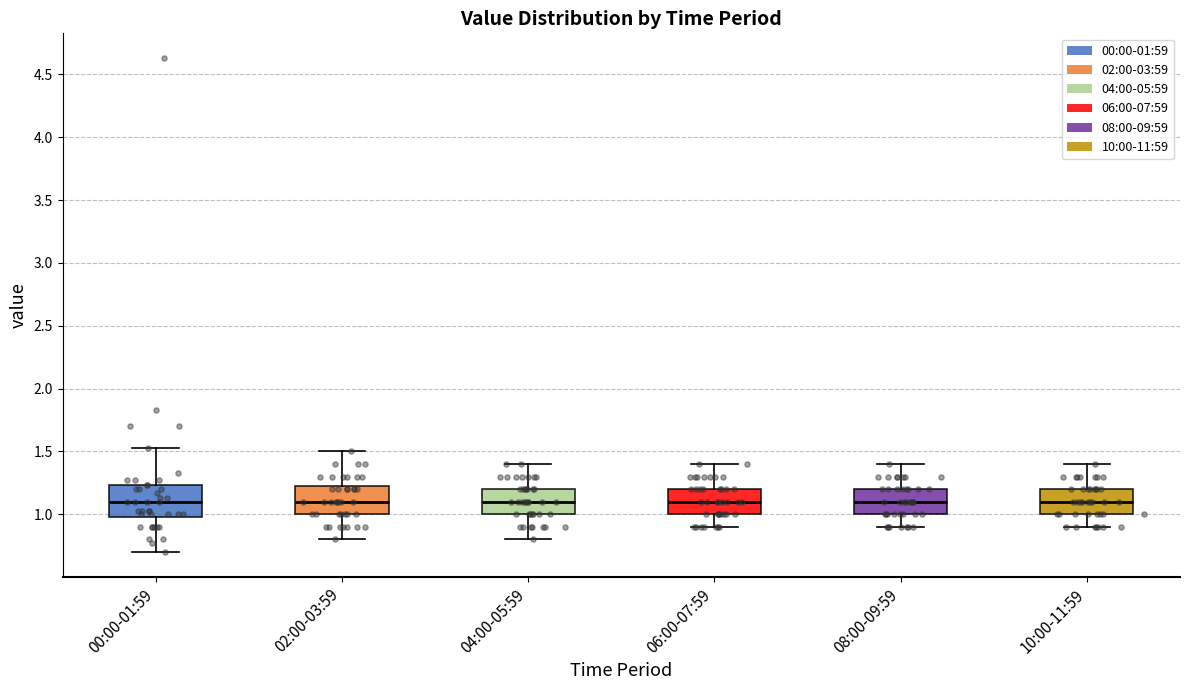

Reading left to right, read every box against the y-axis: the position of its median line, the range the box covers, and the ends of its whiskers. The values are not printed on the chart, so give them approximately, as read against the axis.

00:00-01:59: median 1.10, box 1.00 to 1.25, whiskers 0.70 to 1.55
02:00-03:59: median 1.10, box 1.00 to 1.25, whiskers 0.80 to 1.50
04:00-05:59: median 1.10, box 1.00 to 1.20, whiskers 0.80 to 1.40
06:00-07:59: median 1.10, box 1.00 to 1.20, whiskers 0.90 to 1.40
08:00-09:59: median 1.10, box 1.00 to 1.20, whiskers 0.90 to 1.40
10:00-11:59: median 1.10, box 1.00 to 1.20, whiskers 0.90 to 1.40